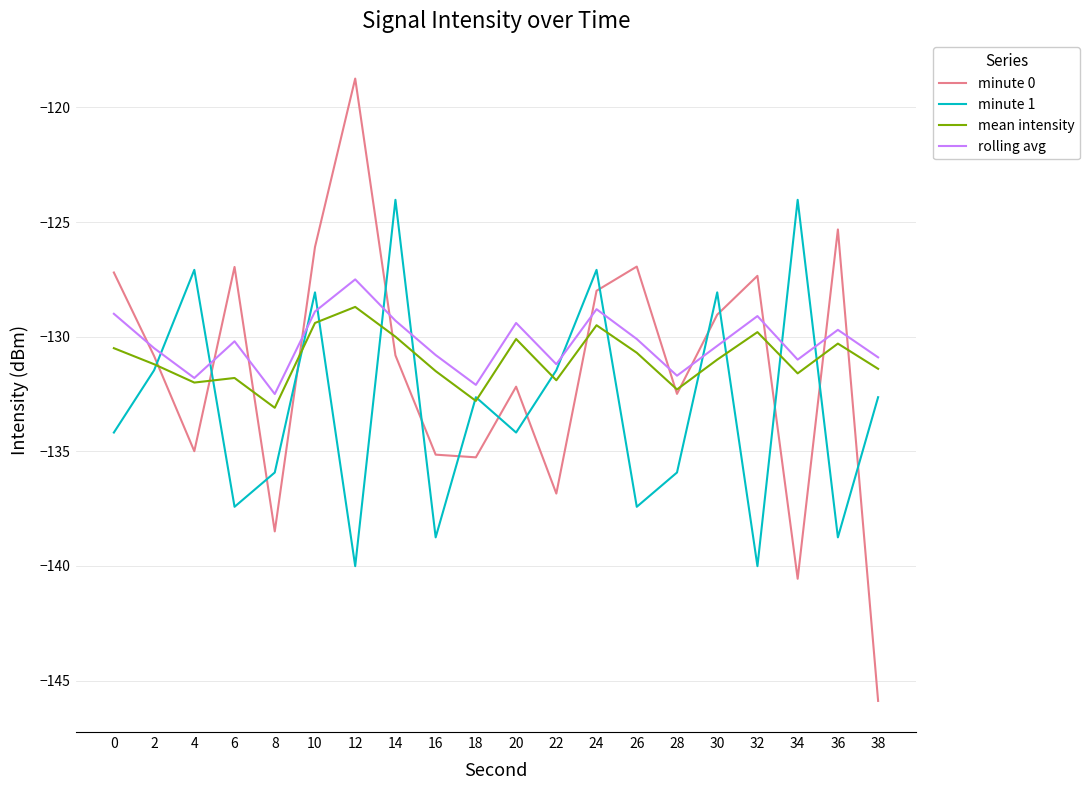

At 38, list the series in order from largest to smallest.

rolling avg, mean intensity, minute 1, minute 0